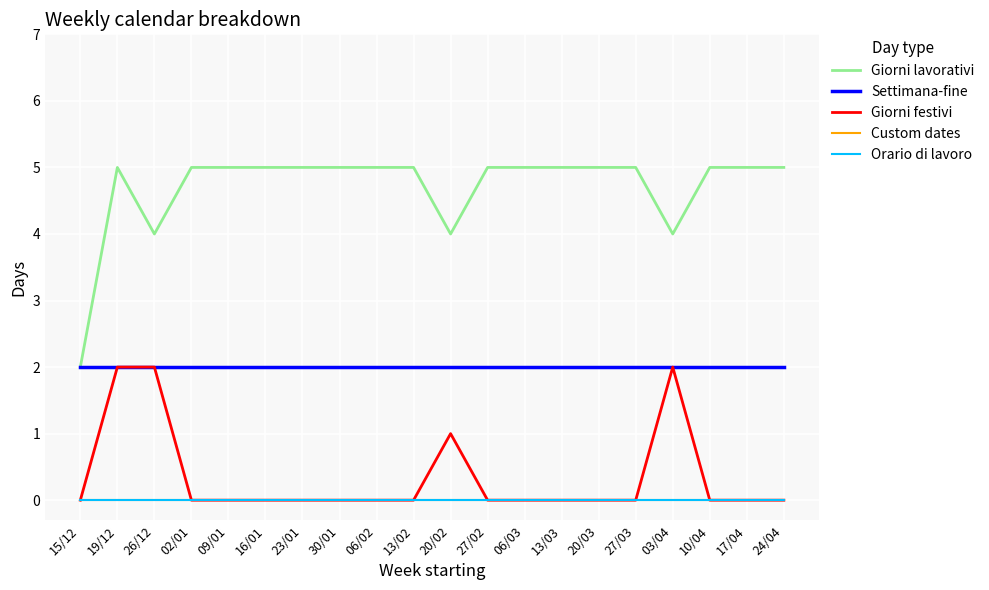

Is this an area chart (filled region under the line)?

No